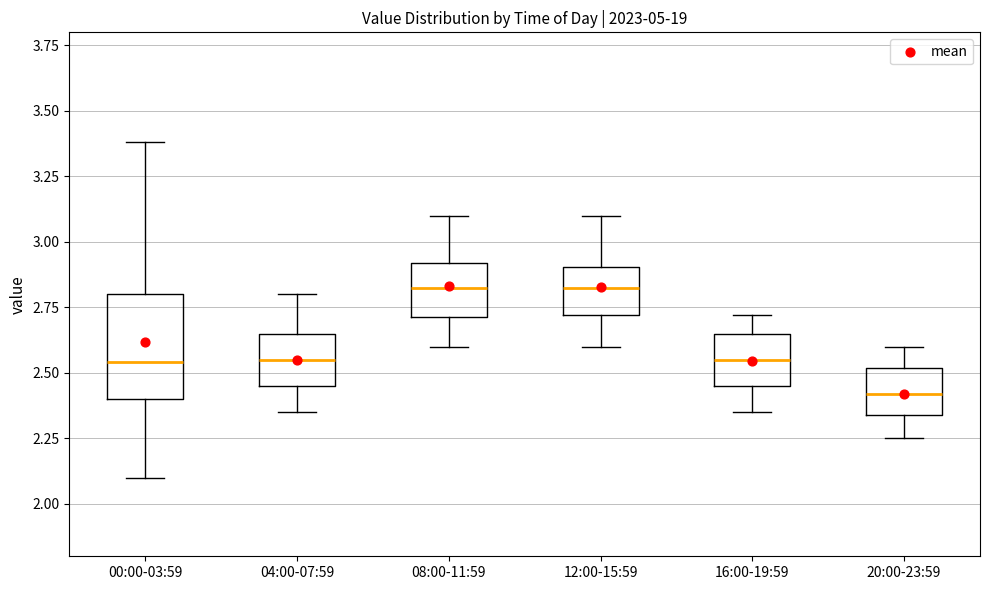

Comparing the boxes themselves (not the whiskers), which one is the tallest?

00:00-03:59